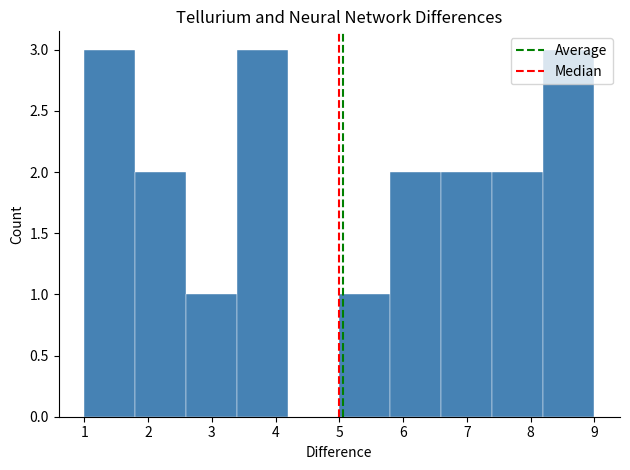

How tall is the bar that spans 8.2 to 9.0 on the x-axis? The values are not printed on the chart, so give them approximately, as read against the axis.

3